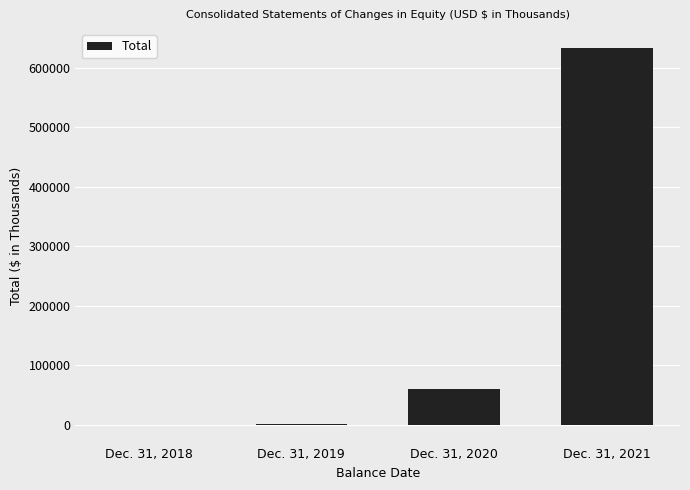

At which category does the chart reach its peak across all series?

Dec. 31, 2021